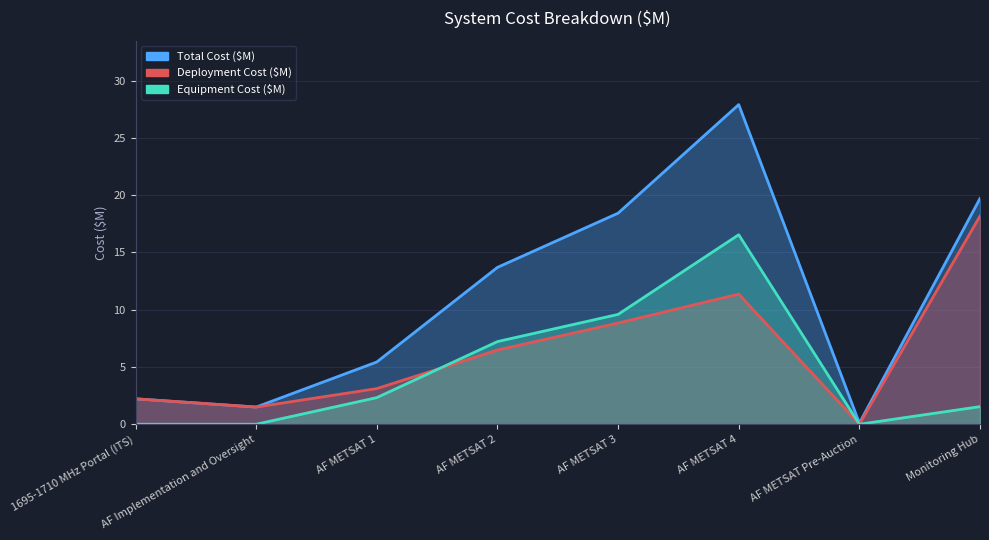

What is the difference between the Equipment Cost ($M) values at AF METSAT 1 and AF METSAT Pre-Auction?

2.3